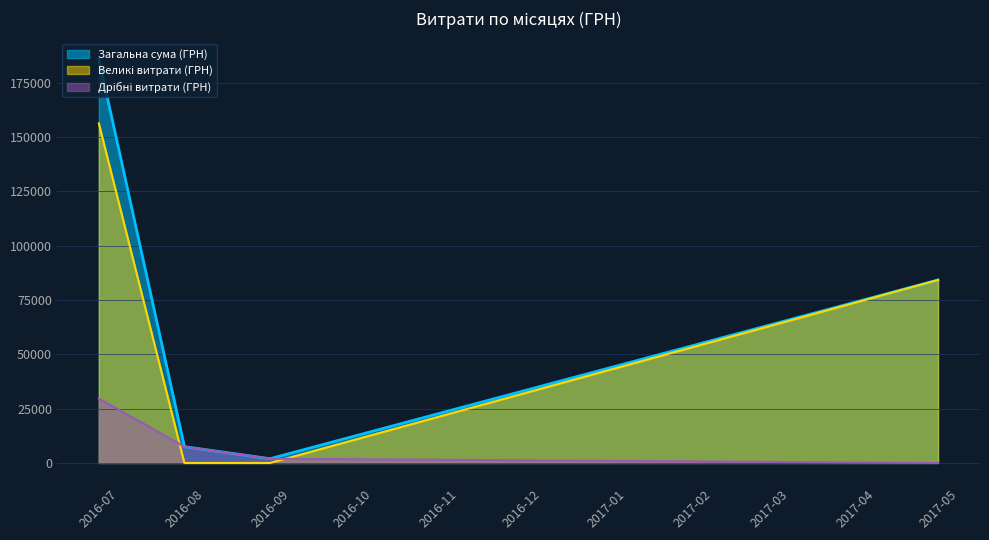

How many values are below 979?

20